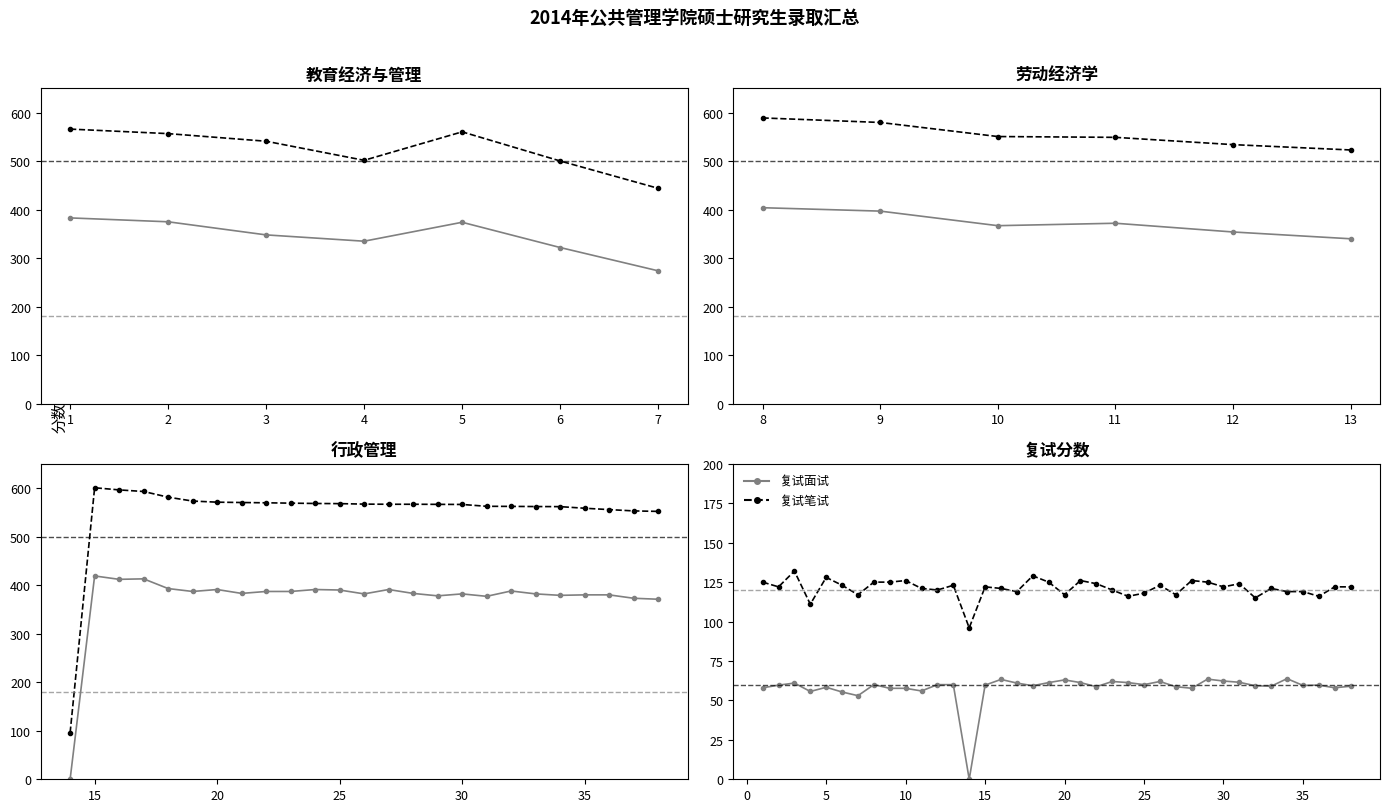

At which label does 初试总分 reach its minimum?

14